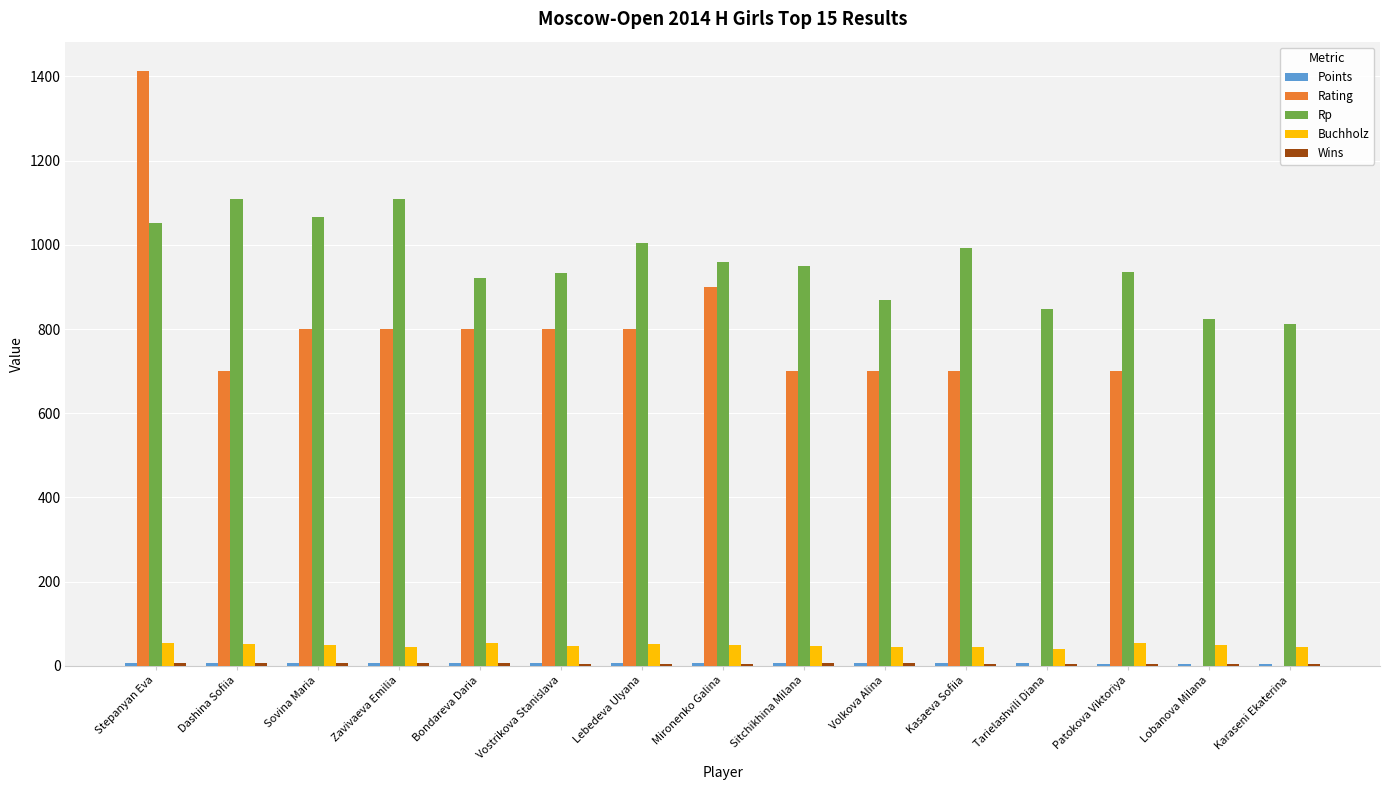

Which series changed the most between Bondareva Daria and Lebedeva Ulyana?

Rp